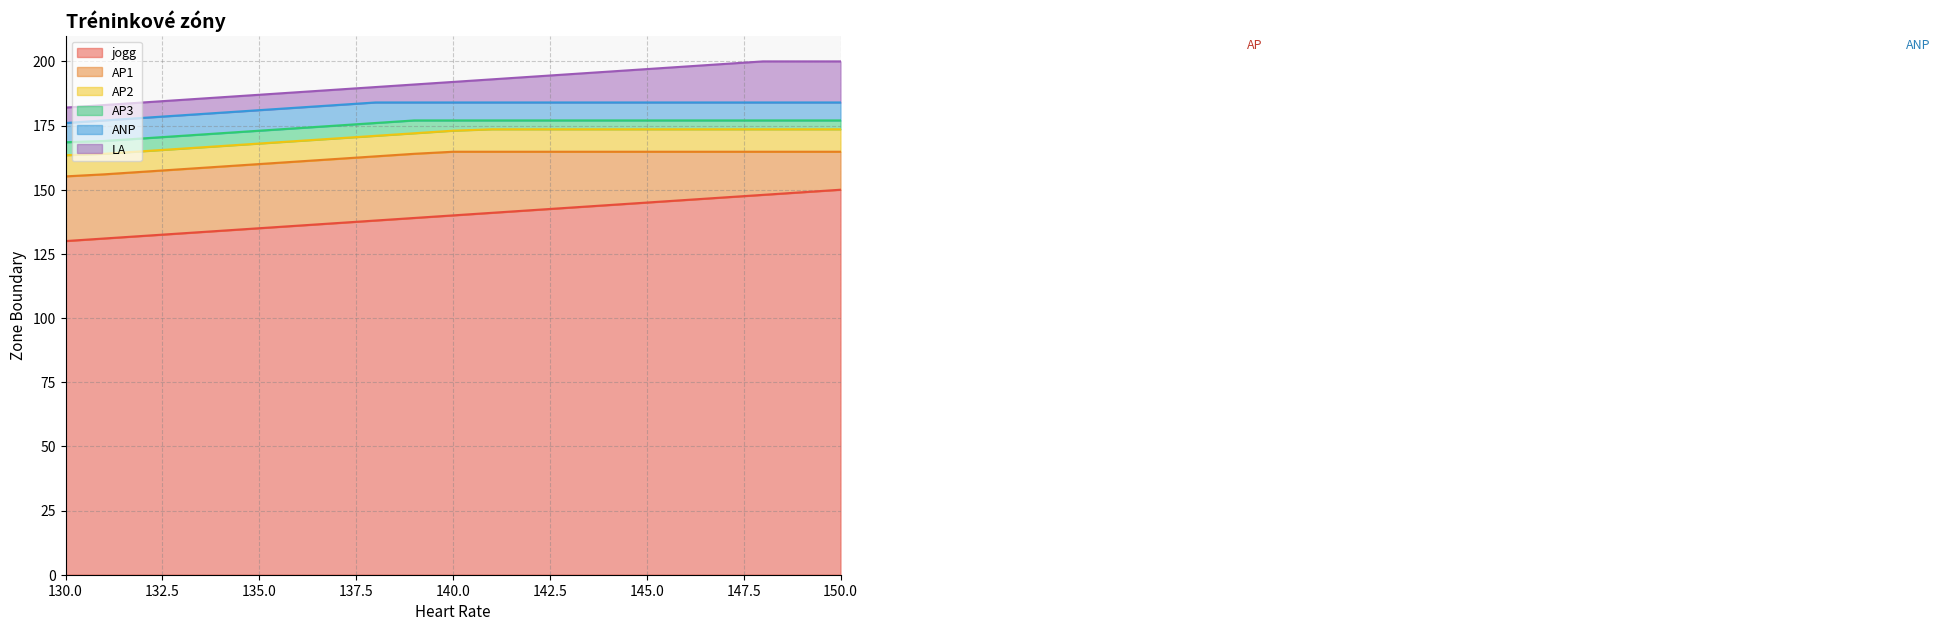

Reading left to right, transcribe all the data shown in this chart.

jogg: 130=130.0	131=131.0	132=132.0	133=133.0	134=134.0	135=135.0	136=136.0	137=137.0	138=138.0	139=139.0	140=140.0	141=141.0	142=142.0	143=143.0	144=144.0	145=145.0	146=146.0	147=147.0	148=148.0	149=149.0	150=150.0
AP1: 130=155.2	131=156.0	132=157.0	133=158.0	134=159.0	135=160.0	136=161.0	137=162.0	138=163.0	139=164.0	140=164.8	141=164.8	142=164.8	143=164.8	144=164.8	145=164.8	146=164.8	147=164.8	148=164.8	149=164.8	150=164.8
AP2: 130=163.4	131=164.0	132=165.0	133=166.0	134=167.0	135=168.0	136=169.0	137=170.0	138=171.0	139=172.0	140=173.0	141=173.6	142=173.6	143=173.6	144=173.6	145=173.6	146=173.6	147=173.6	148=173.6	149=173.6	150=173.6
AP3: 130=168.5	131=169.0	132=170.0	133=171.0	134=172.0	135=173.0	136=174.0	137=175.0	138=176.0	139=177.0	140=177.0	141=177.0	142=177.0	143=177.0	144=177.0	145=177.0	146=177.0	147=177.0	148=177.0	149=177.0	150=177.0
ANP: 130=176.0	131=177.0	132=178.0	133=179.0	134=180.0	135=181.0	136=182.0	137=183.0	138=184.0	139=184.0	140=184.0	141=184.0	142=184.0	143=184.0	144=184.0	145=184.0	146=184.0	147=184.0	148=184.0	149=184.0	150=184.0
LA: 130=182.0	131=183.0	132=184.0	133=185.0	134=186.0	135=187.0	136=188.0	137=189.0	138=190.0	139=191.0	140=192.0	141=193.0	142=194.0	143=195.0	144=196.0	145=197.0	146=198.0	147=199.0	148=200.0	149=200.0	150=200.0